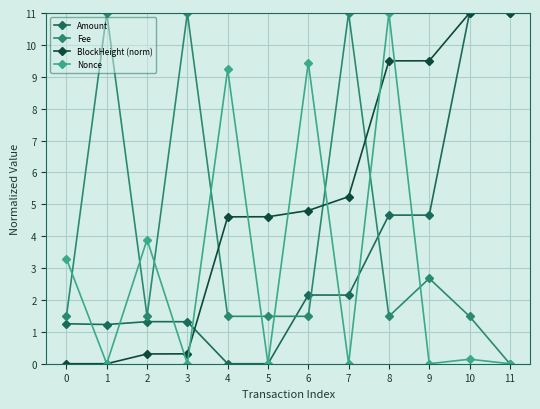

At which label does BlockHeight (norm) first exceed 4?

4